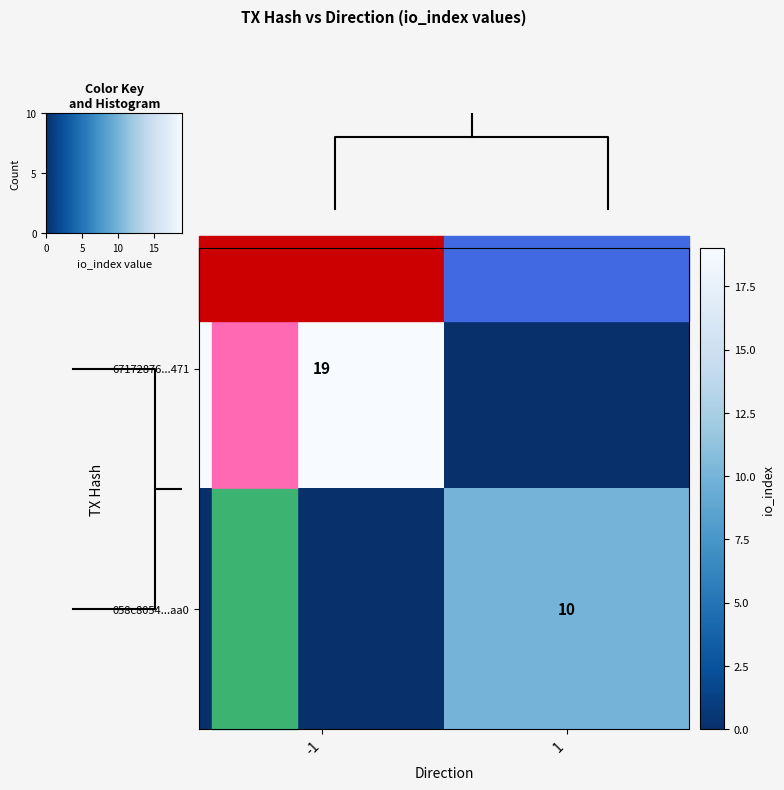

The 058c8054...aa0 series shows 4 at 1. True or false?

False